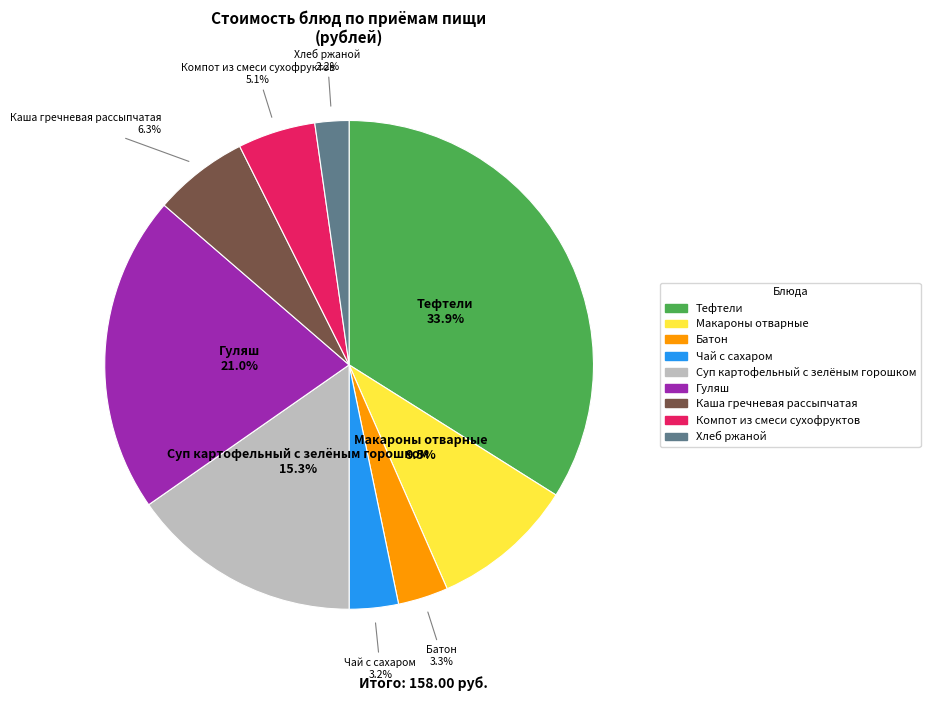

Does Гуляш represent more than half of the total?

No